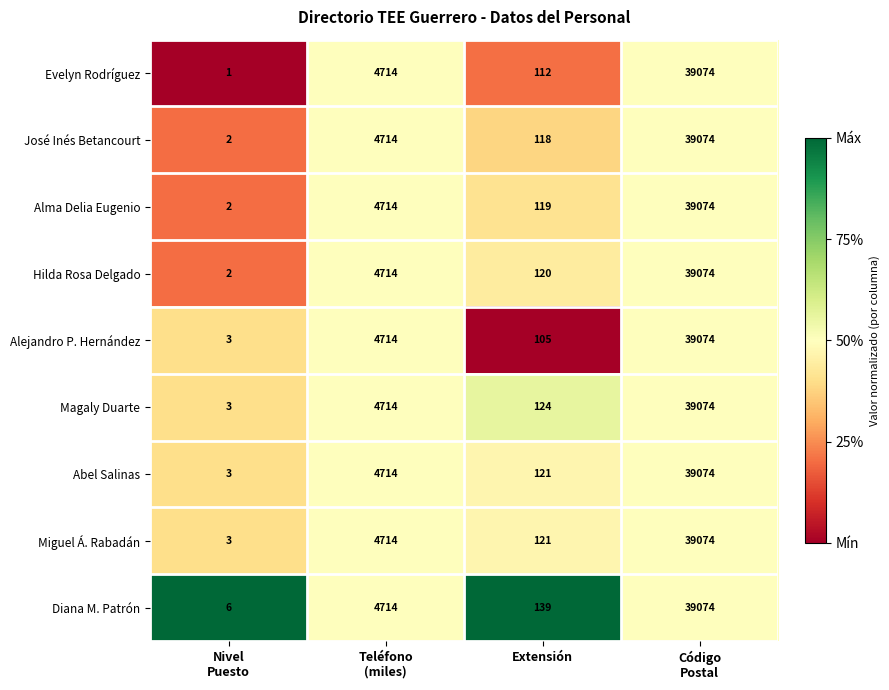

How many values in the Diana M. Patrón series are below 4714?

2